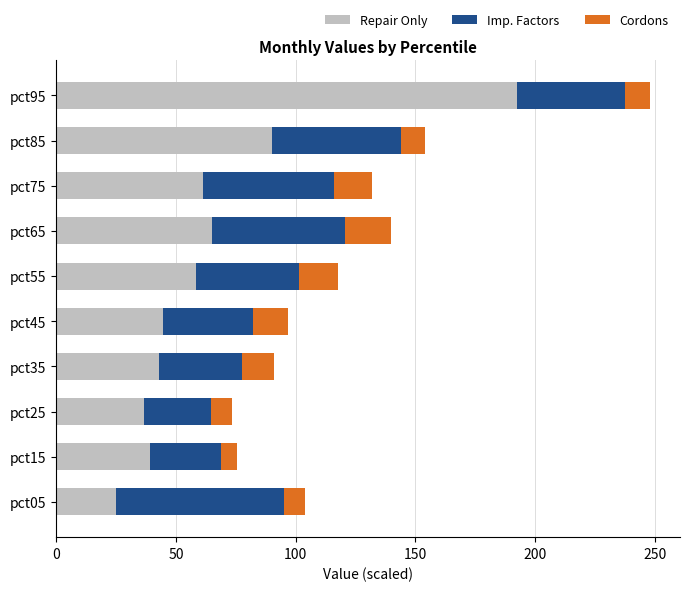

True or false: Repair Only has a value of 47.4 at pct85.

False